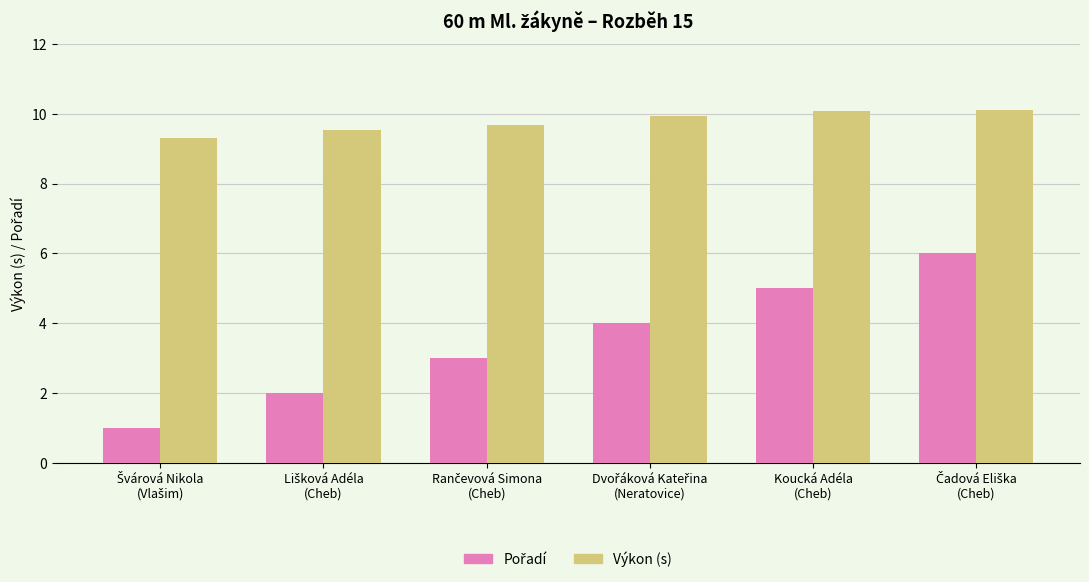

Which series has the largest total across all categories?

Výkon (s)